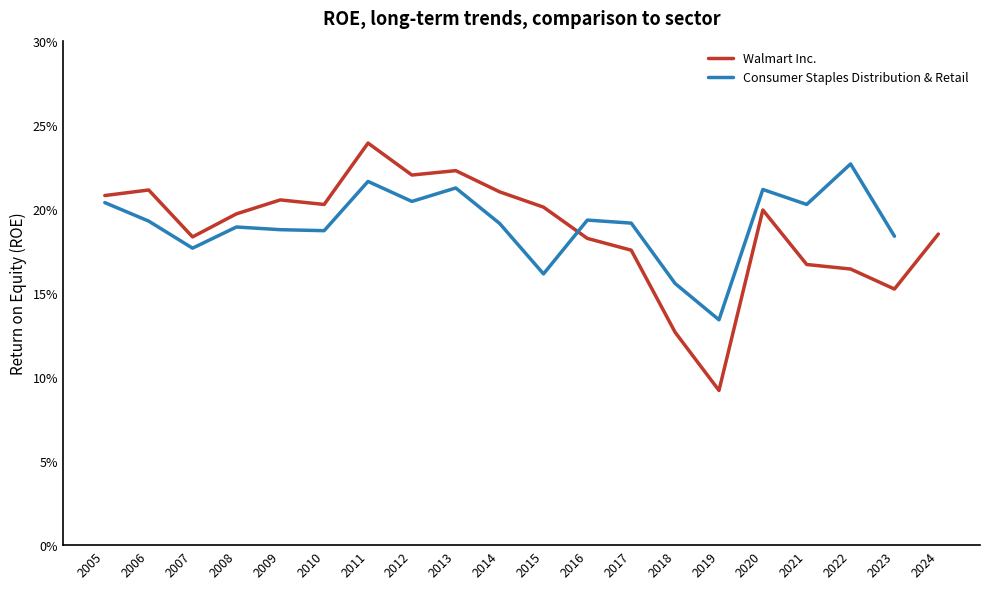

True or false: there are more than 2 points higher than both neighbors.

True